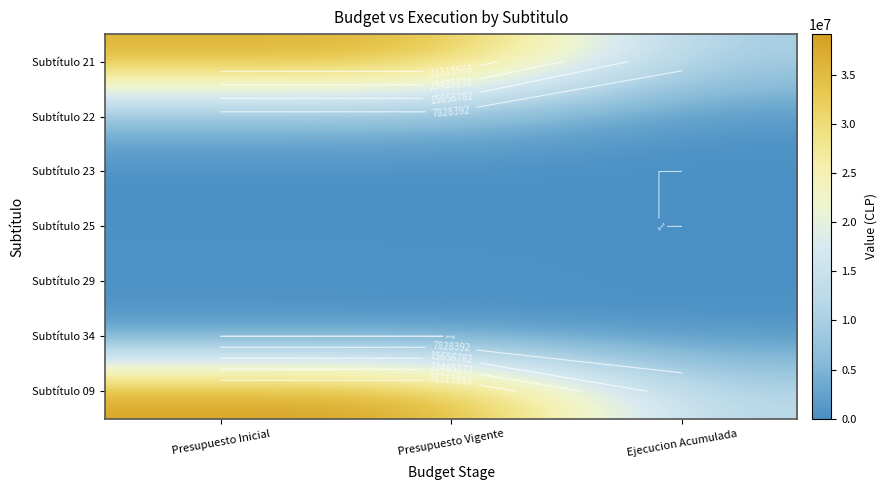

The Subtítulo 22 series shows 7955386 at Presupuesto Vigente. True or false?

False